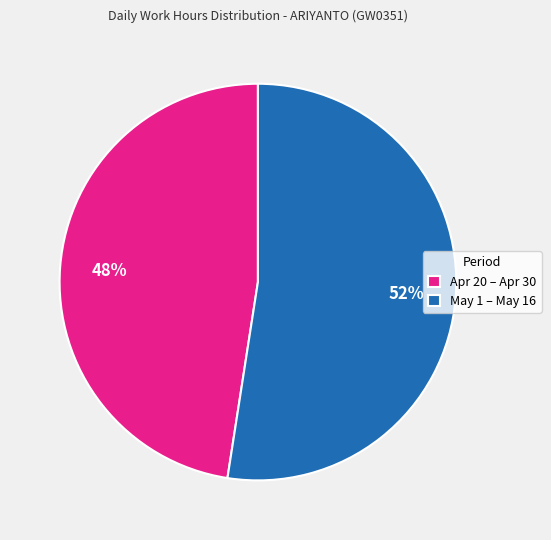

Combined, do Apr 20 – Apr 30 and May 1 – May 16 account for over 50%?

Yes